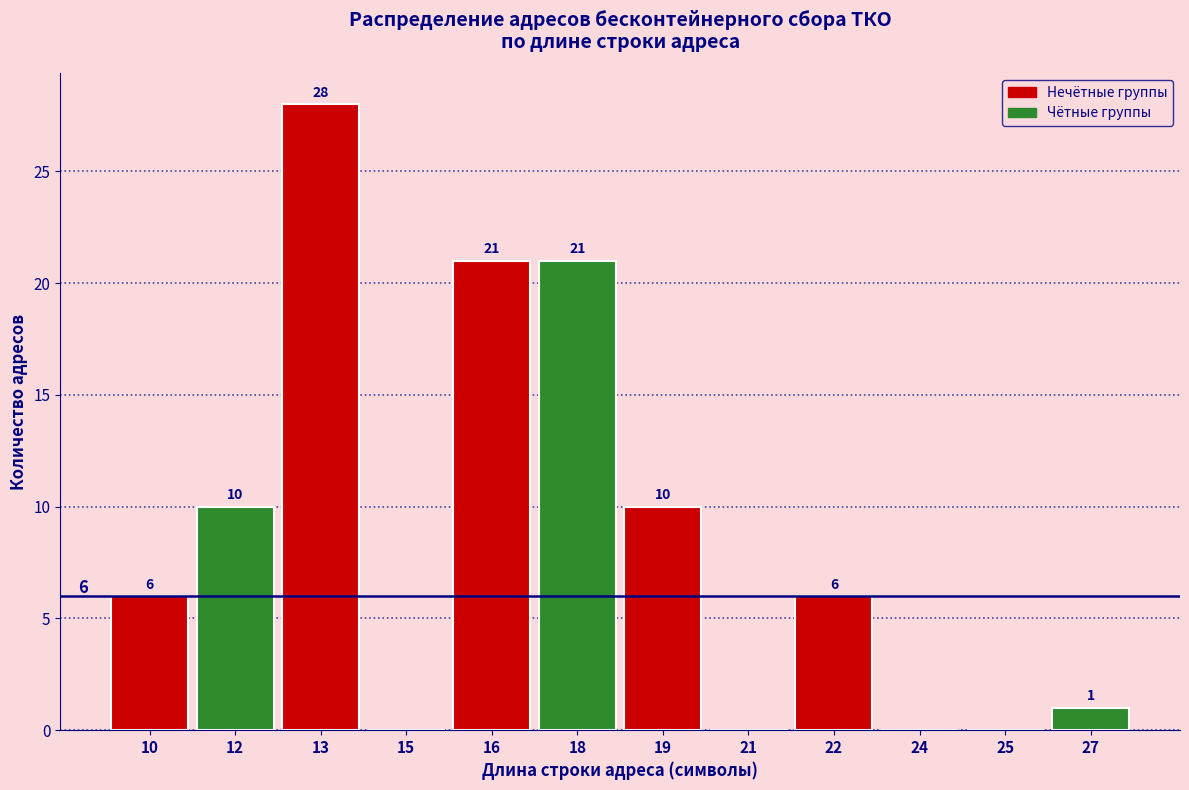

Reading left to right, extract all data points from this chart.

10=6	12=10	13=28	15=0	16=21	18=21	19=10	21=0	22=6	24=0	25=0	27=1